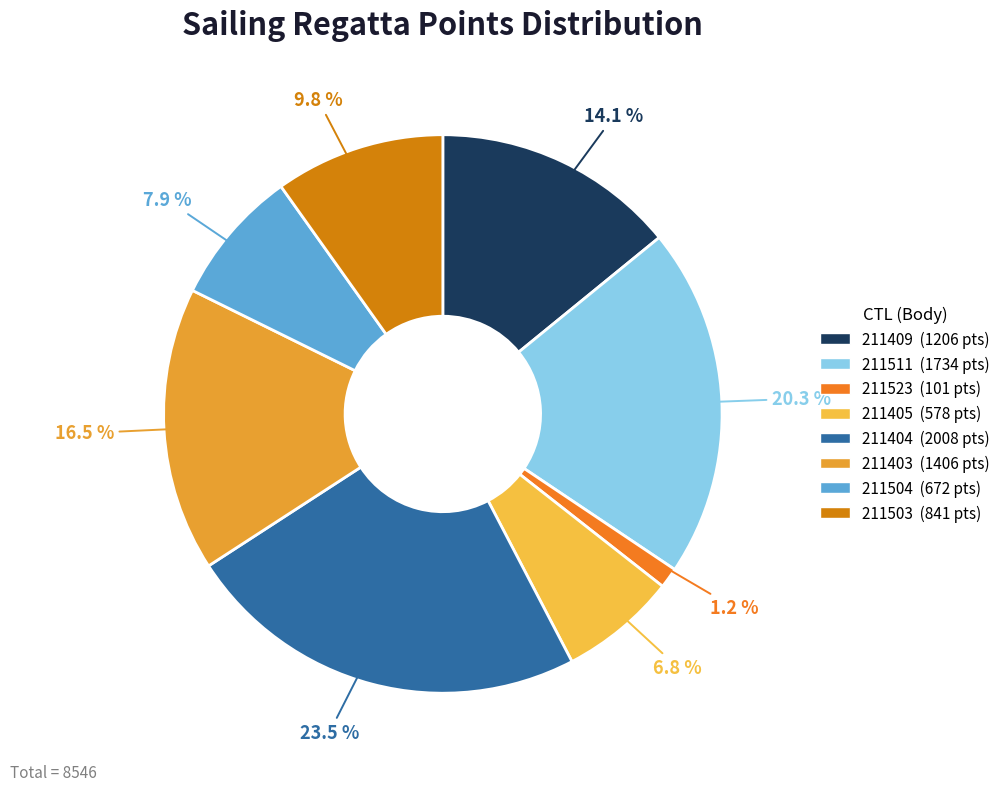

How many segments does this pie chart have?

8